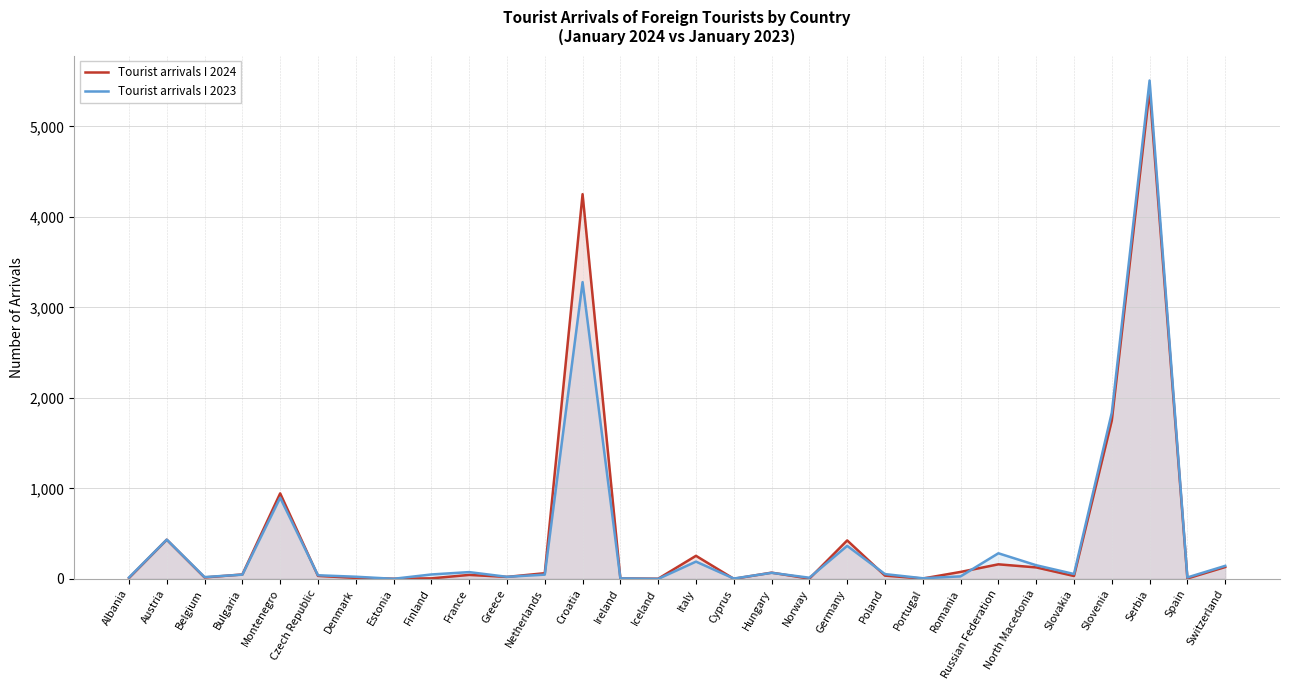

What is the value of the Tourist arrivals I 2024 point at the 12th from the left?

63